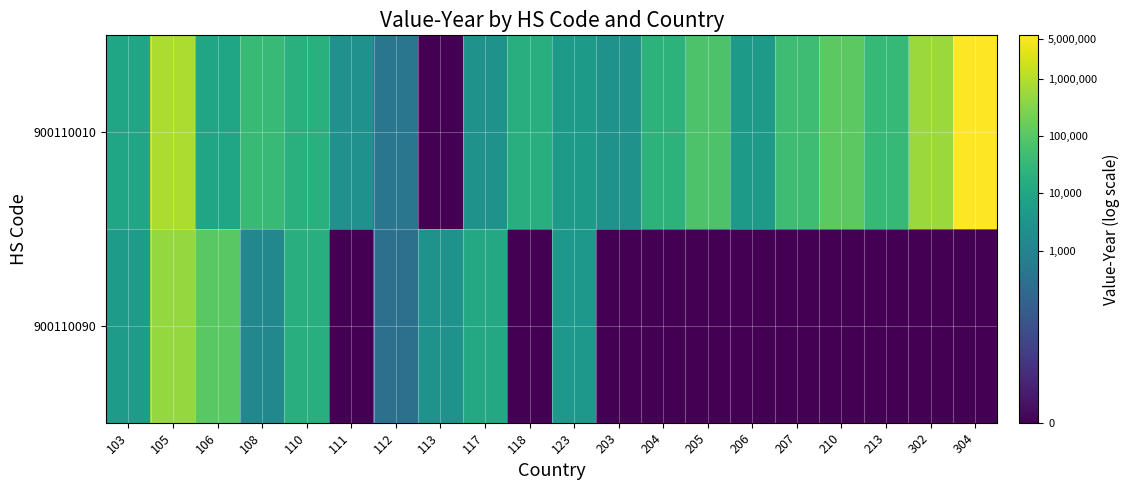

Which series has the largest range (max minus min)?

900110010